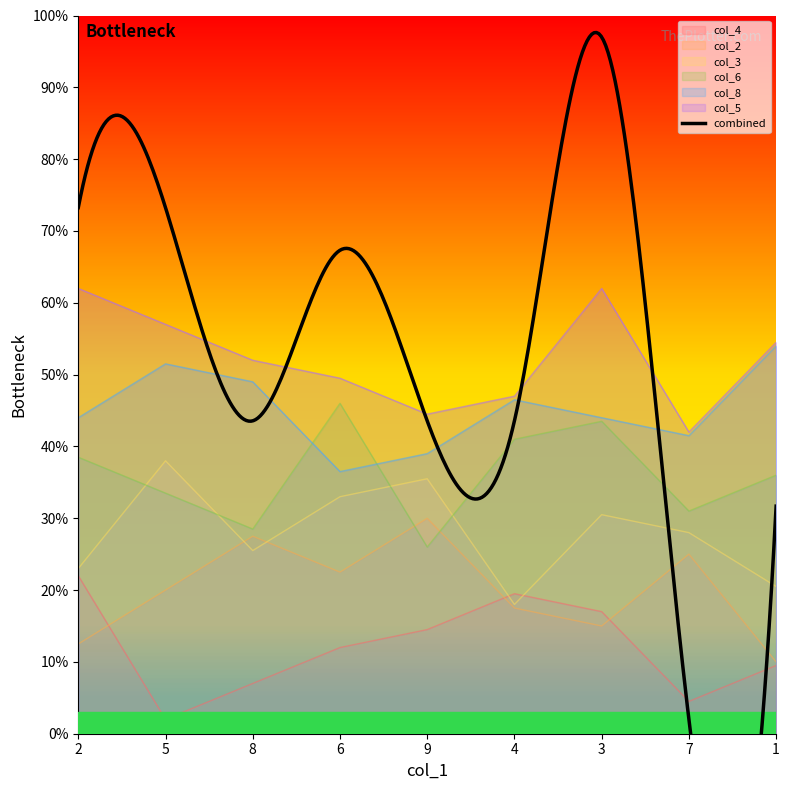

What is the maximum value for col_6?

46.0